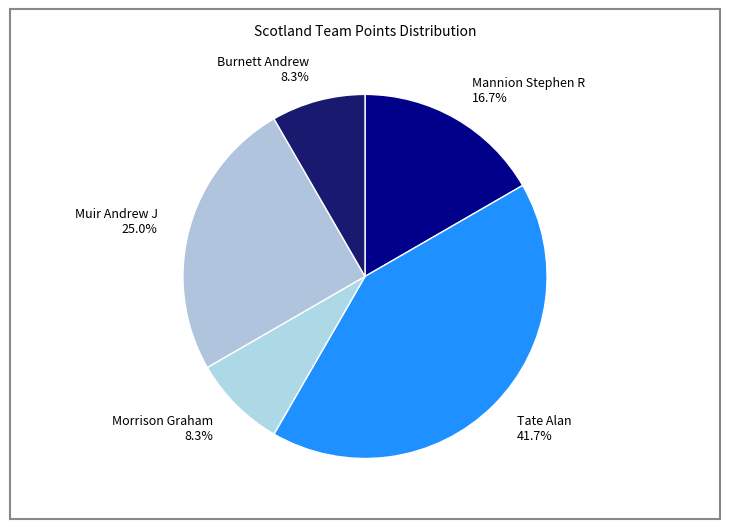

Does Morrison Graham account for over 50% of the chart?

No